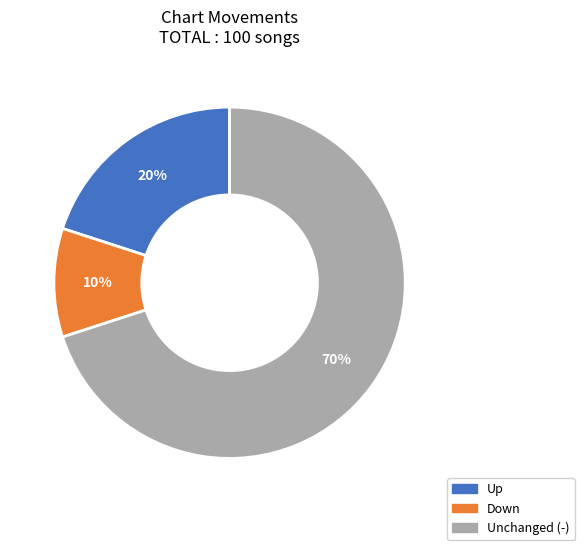

Is there a majority slice in this chart?

Yes